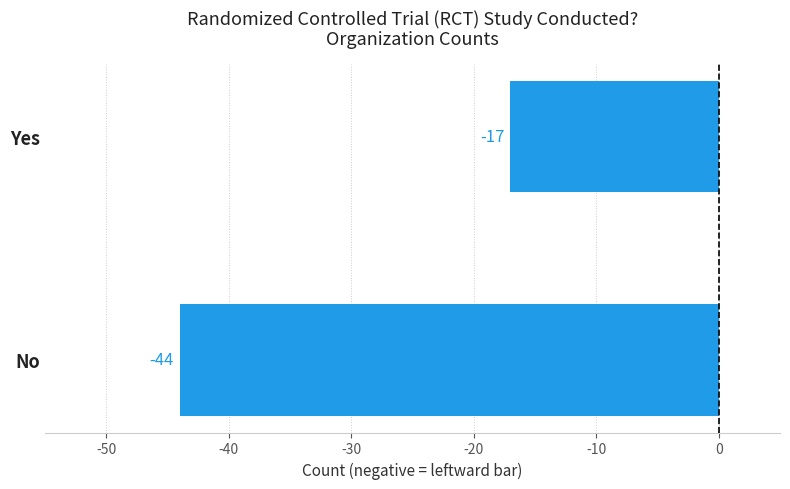

What is the average value?

-30